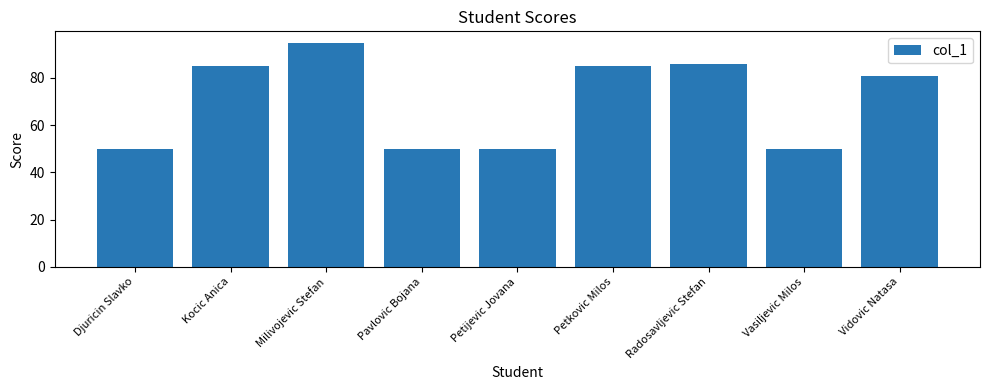

Approximately how many times larger is the value at Petijevic Jovana compared to Milivojevic Stefan?

0.5